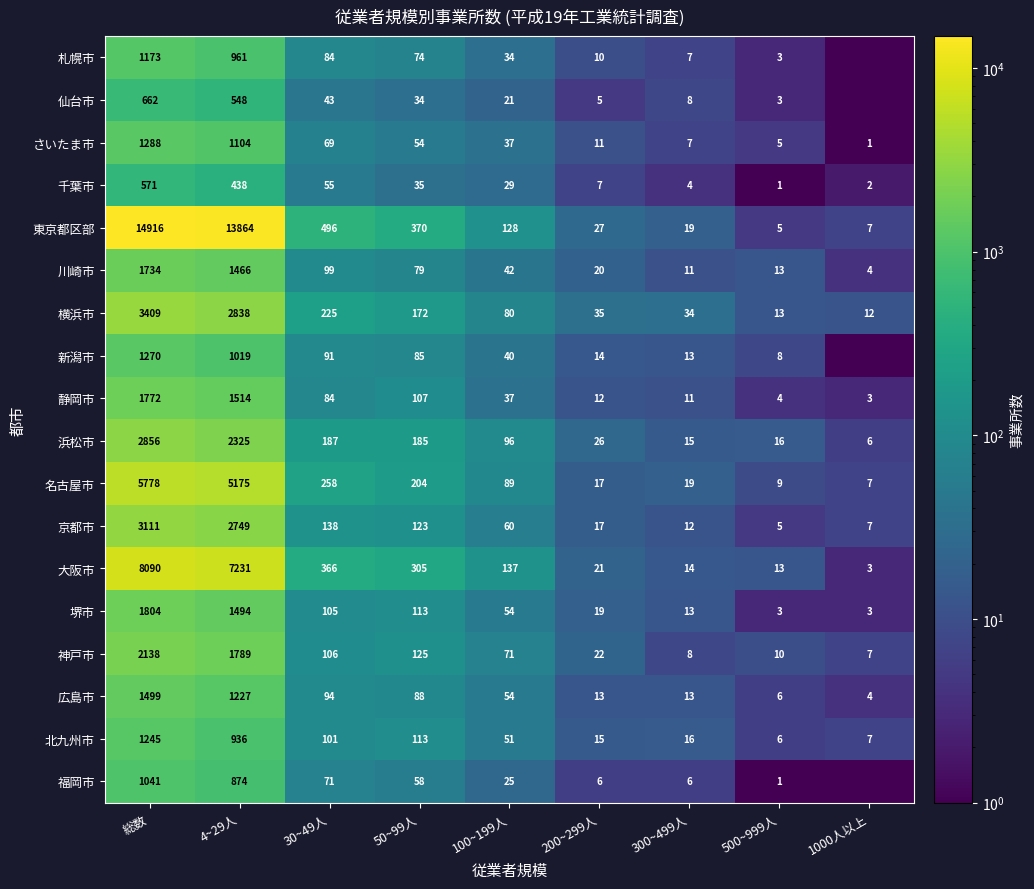

At which category does the chart reach its peak across all series?

総数